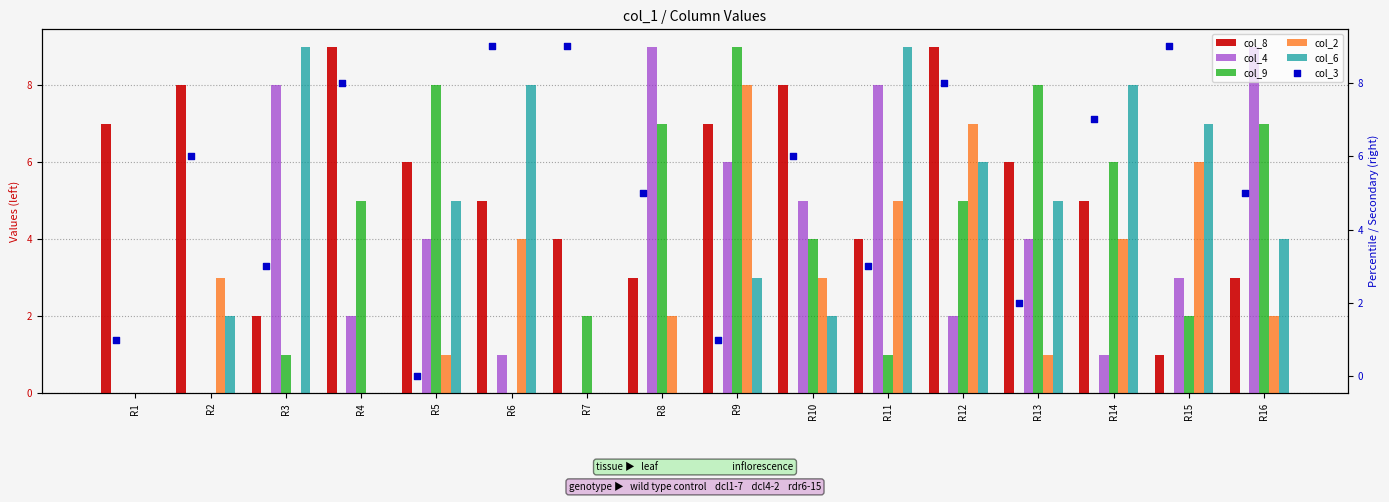

Which series reaches the maximum Y coordinate?

col_8